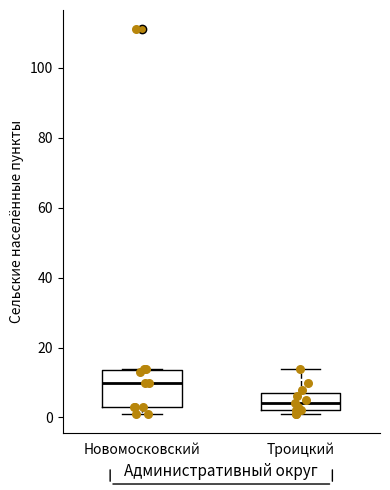

Which box's median line is the lowest?

Троицкий